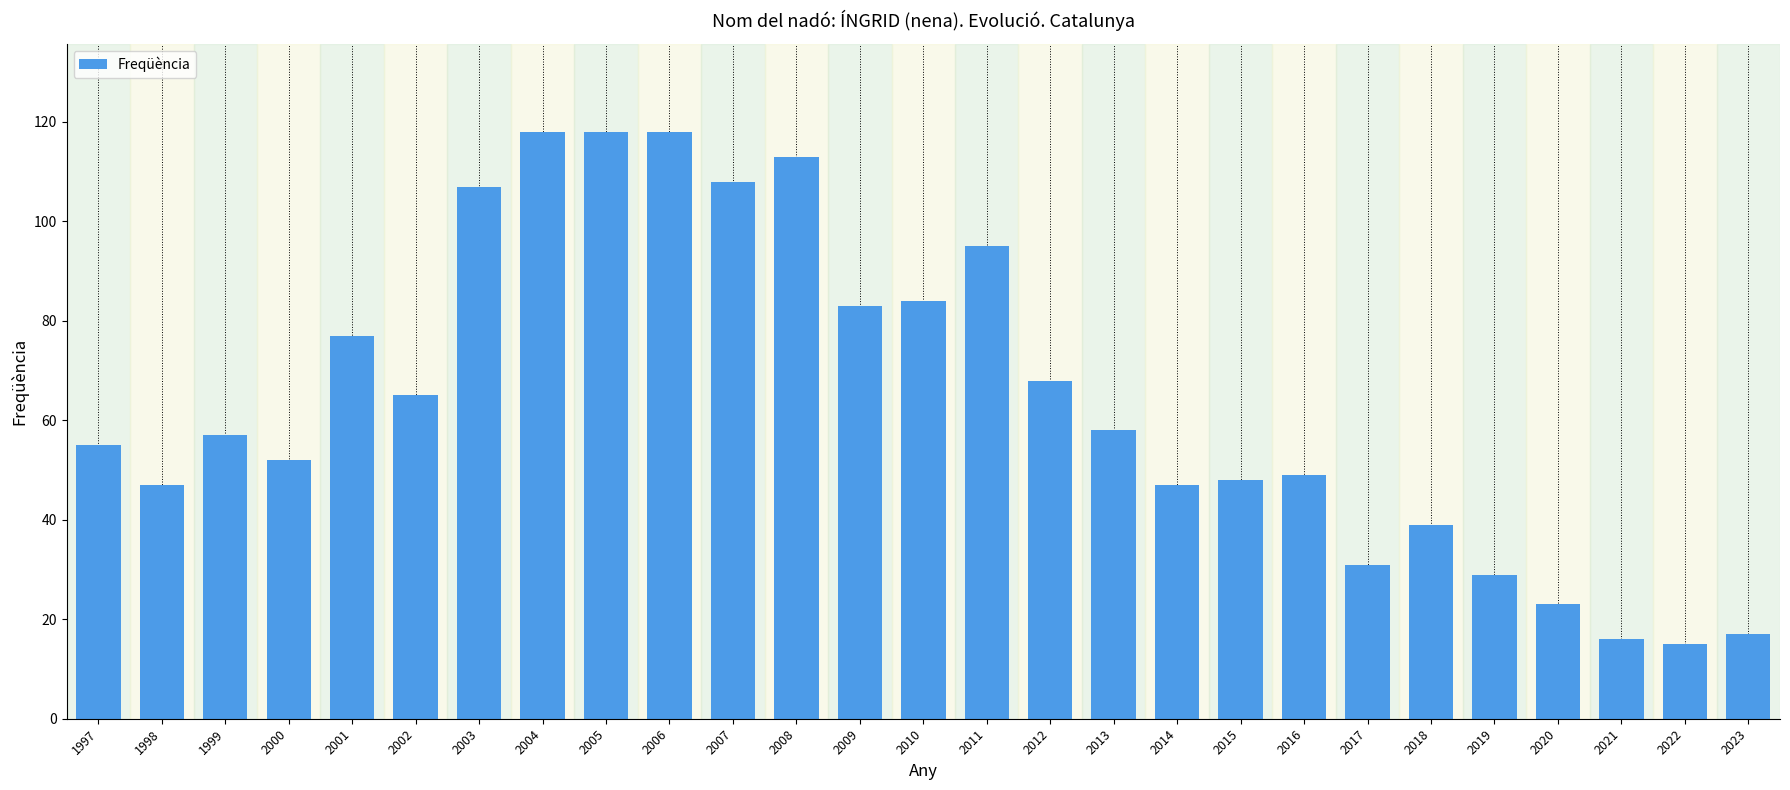

What is the value of the 23rd bar from the left?

29